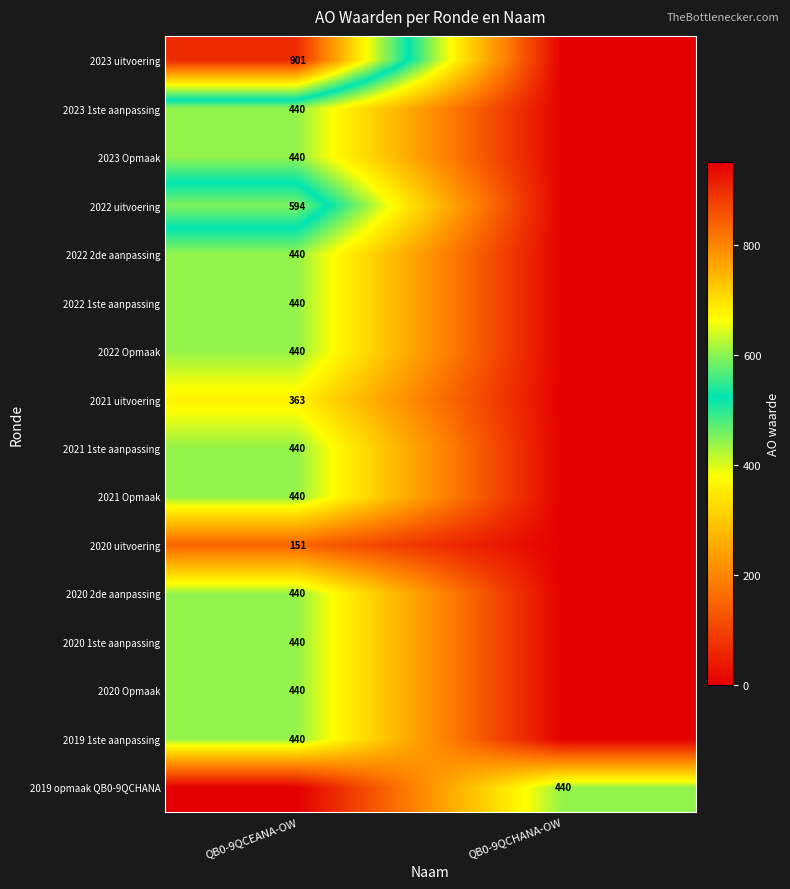

Is it true that 2020 2de aanpassing equals 440 at QB0-9QCEANA-OW?

True